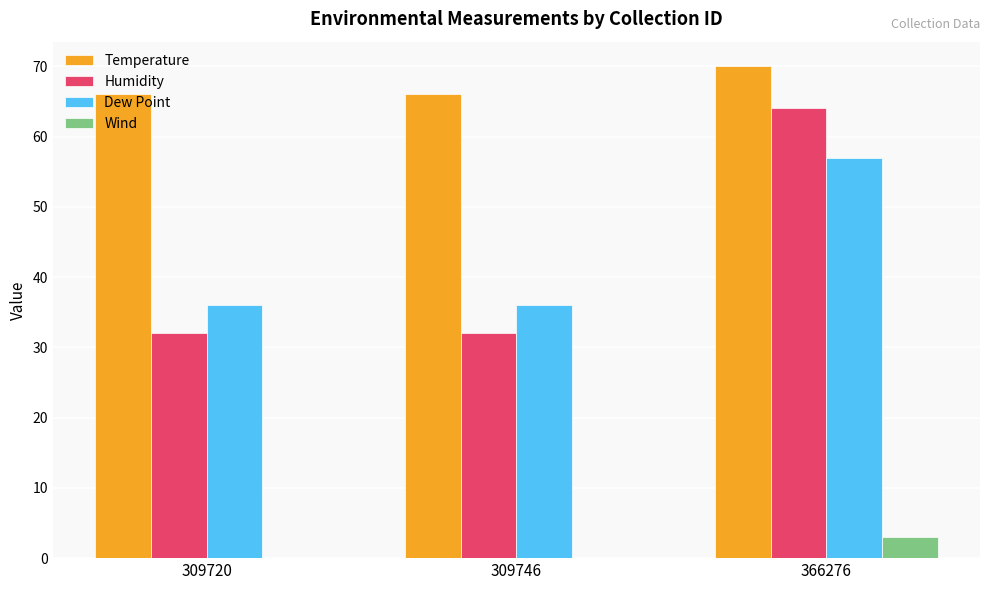

How many series are shown in this chart?

4